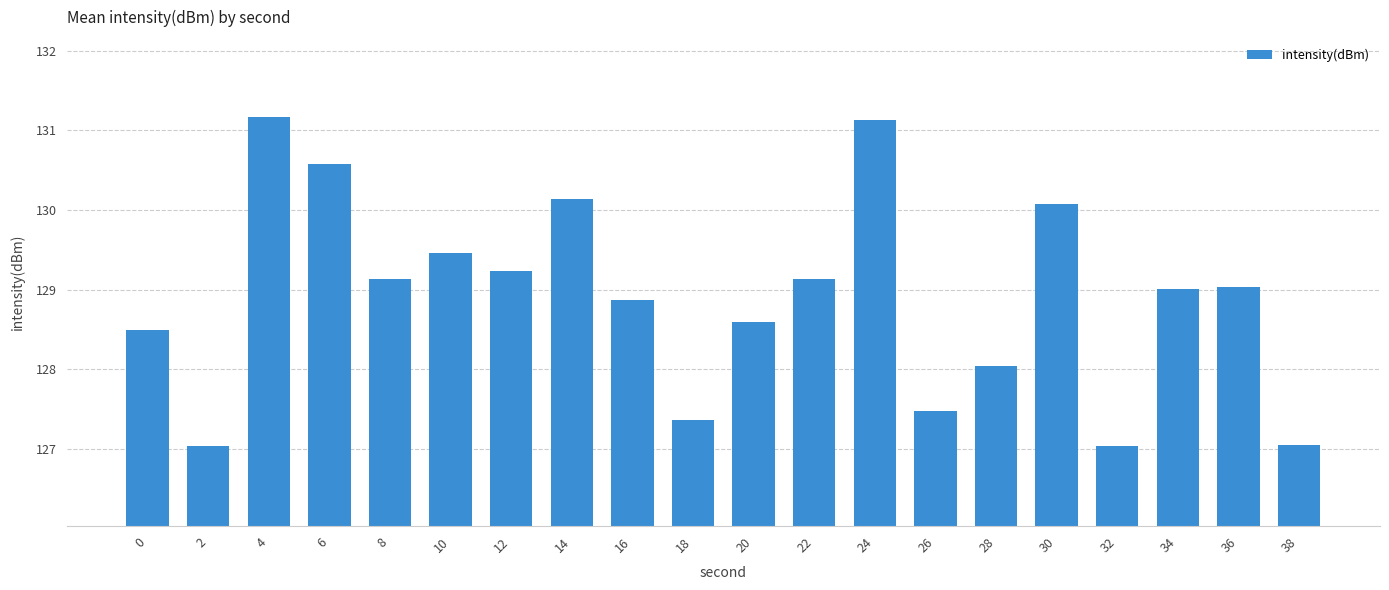

What is the sum of the values at 8 and 24?

260.3